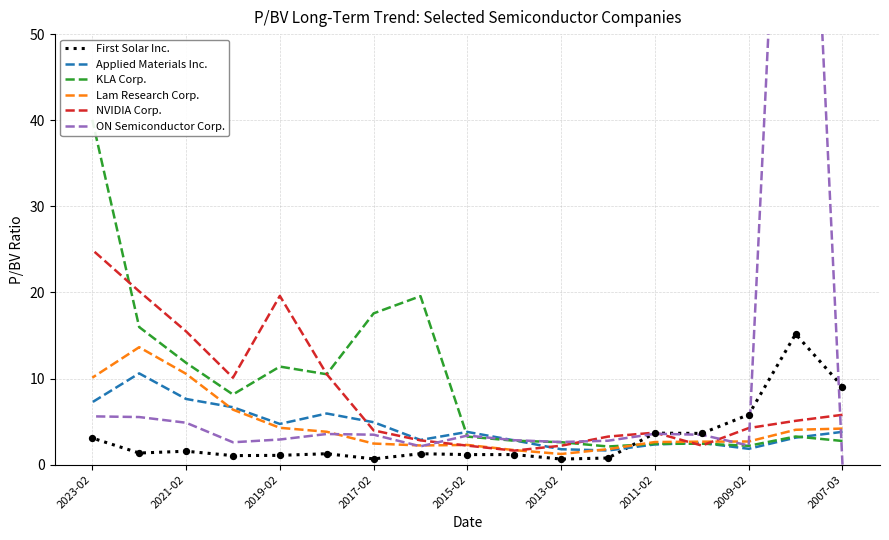

At how many categories does at least one series exceed 71?

1